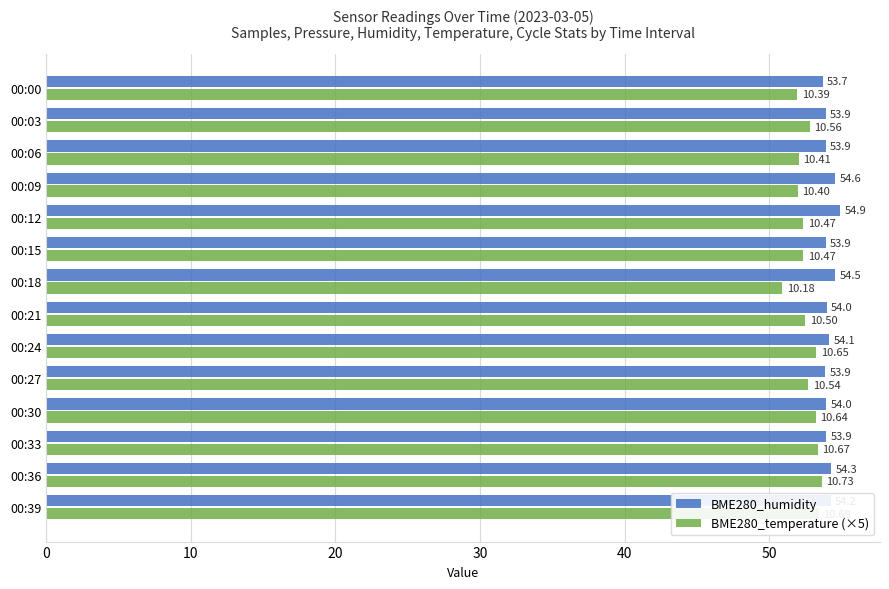

What is the difference between the maximum and minimum values in the BME280_humidity series?

1.2